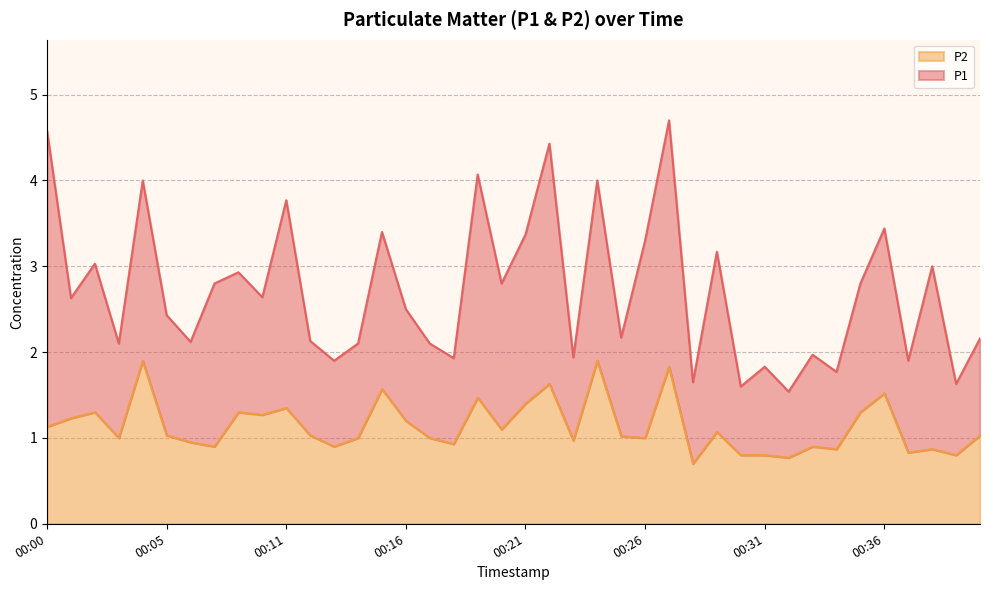

True or false: the data has more than 2 interior local peaks.

True